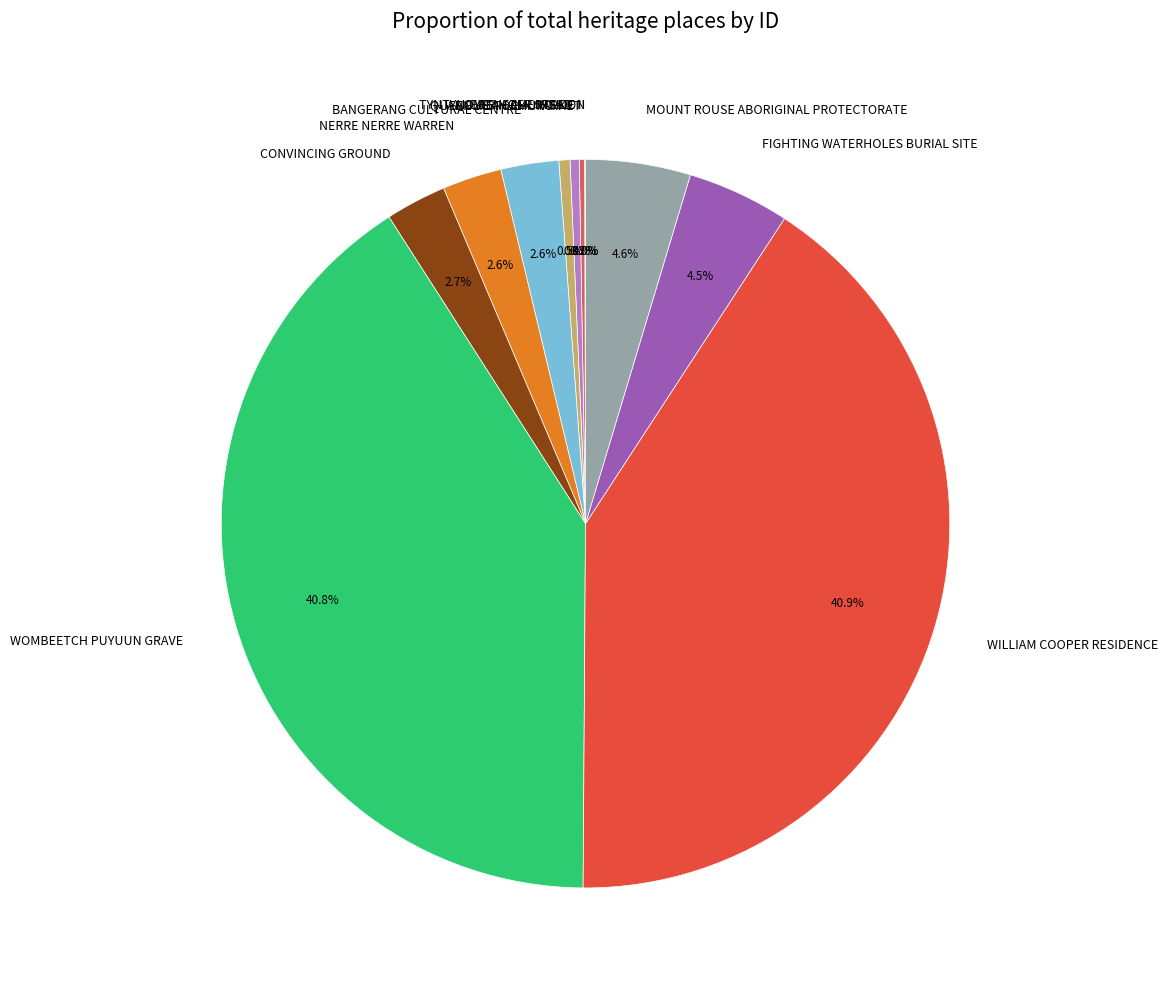

What is the ratio of the value at NERRE NERRE WARREN to the value at FIGHTING WATERHOLES BURIAL SITE?

0.6